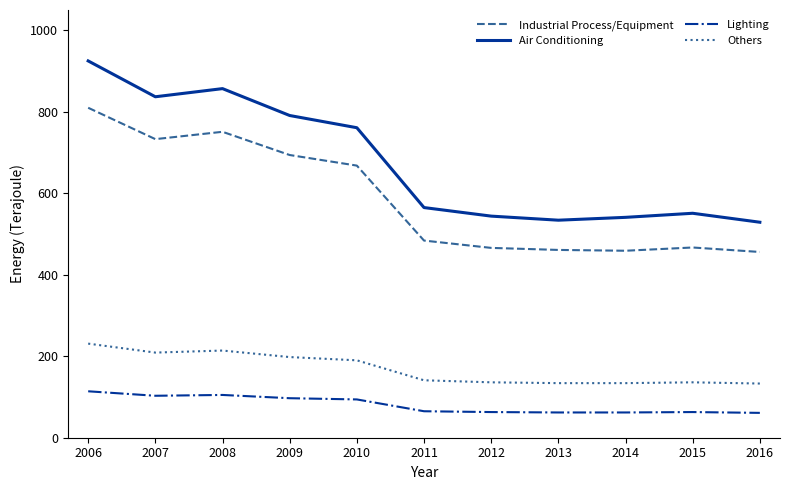

Which series has the widest spread of values?

Air Conditioning